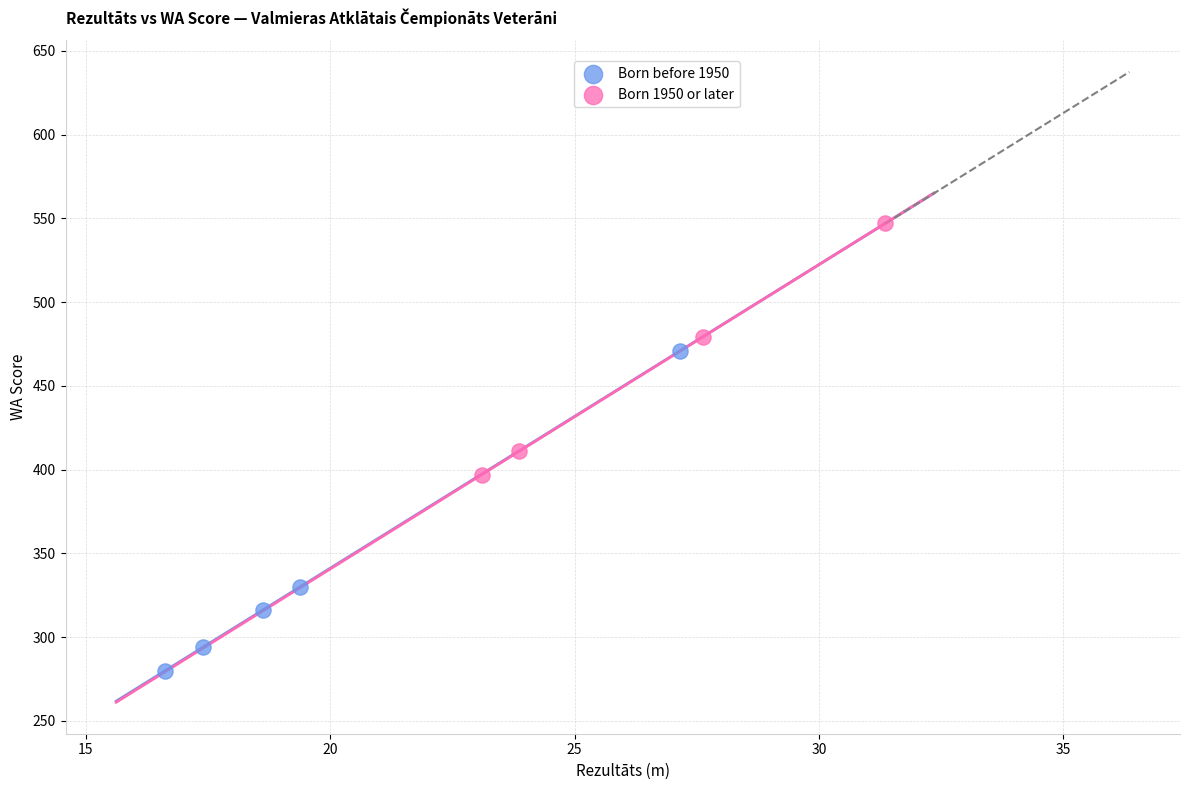

Which series contains the lowest Y value?

Born before 1950